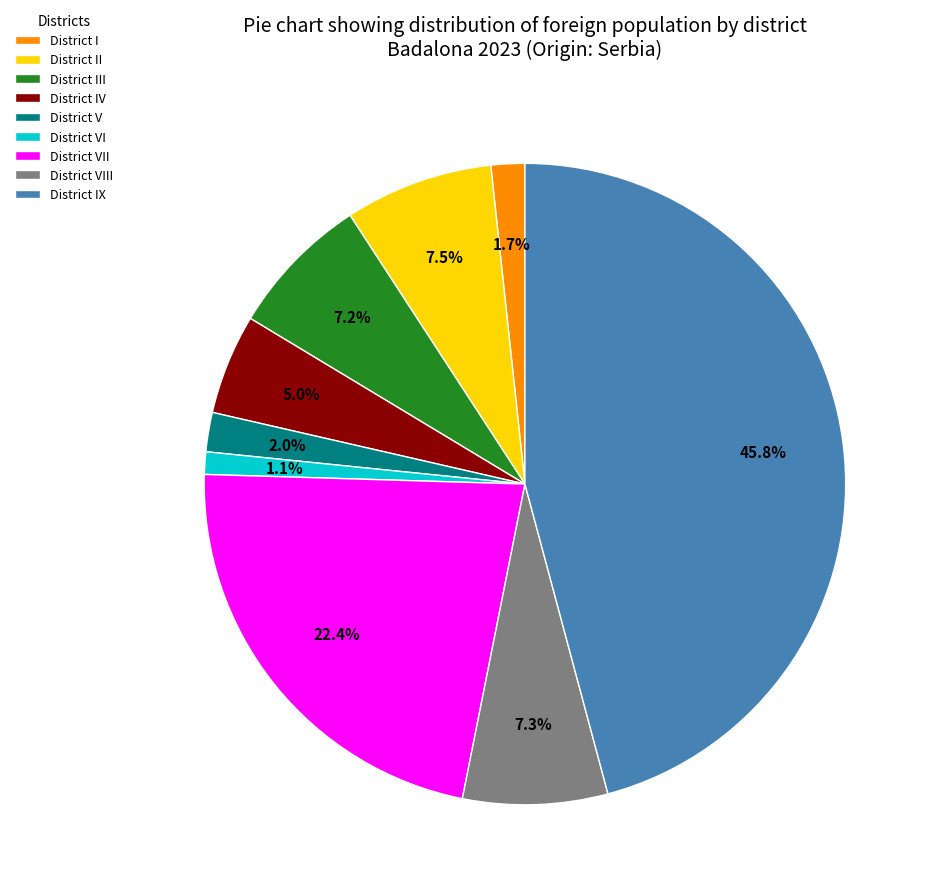

Is District V the majority of the pie?

No